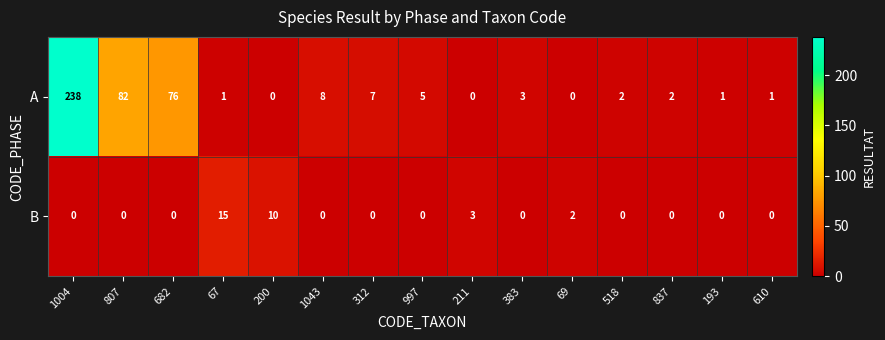

Reading left to right, list all the values displayed in this chart.

A: 1004=238	807=82	682=76	67=1	200=0	1043=8	312=7	997=5	211=0	383=3	69=0	518=2	837=2	193=1	610=1
B: 1004=0	807=0	682=0	67=15	200=10	1043=0	312=0	997=0	211=3	383=0	69=2	518=0	837=0	193=0	610=0